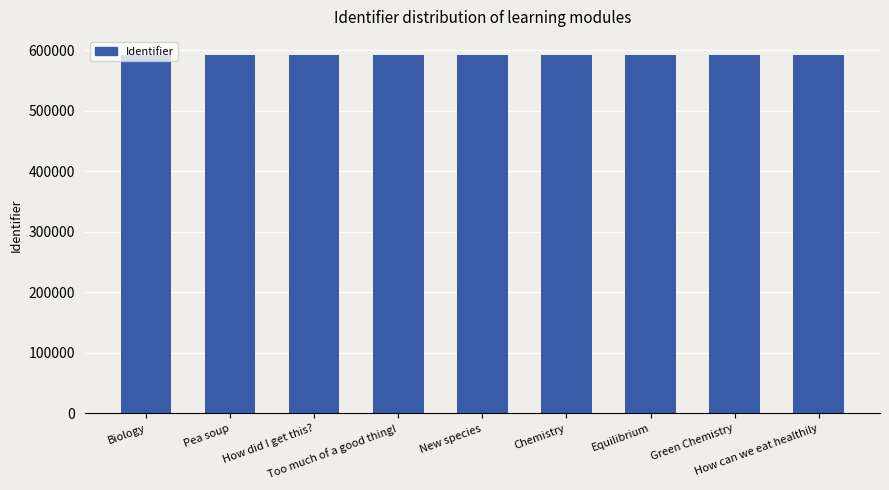

What is the average value?

592524